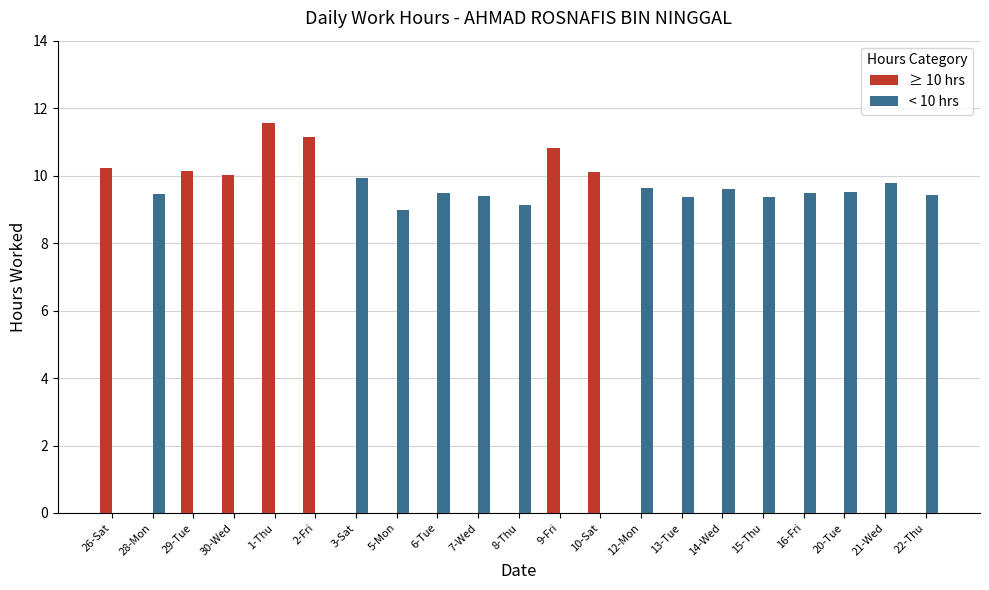

How many groups of bars are there?

21